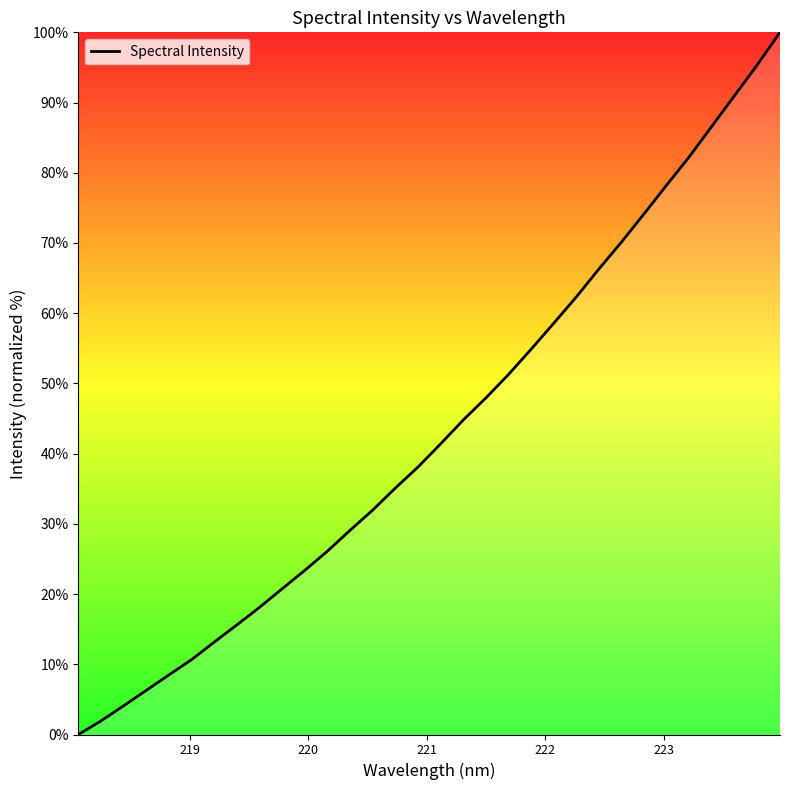

What is the difference between the maximum and minimum values?

100.0